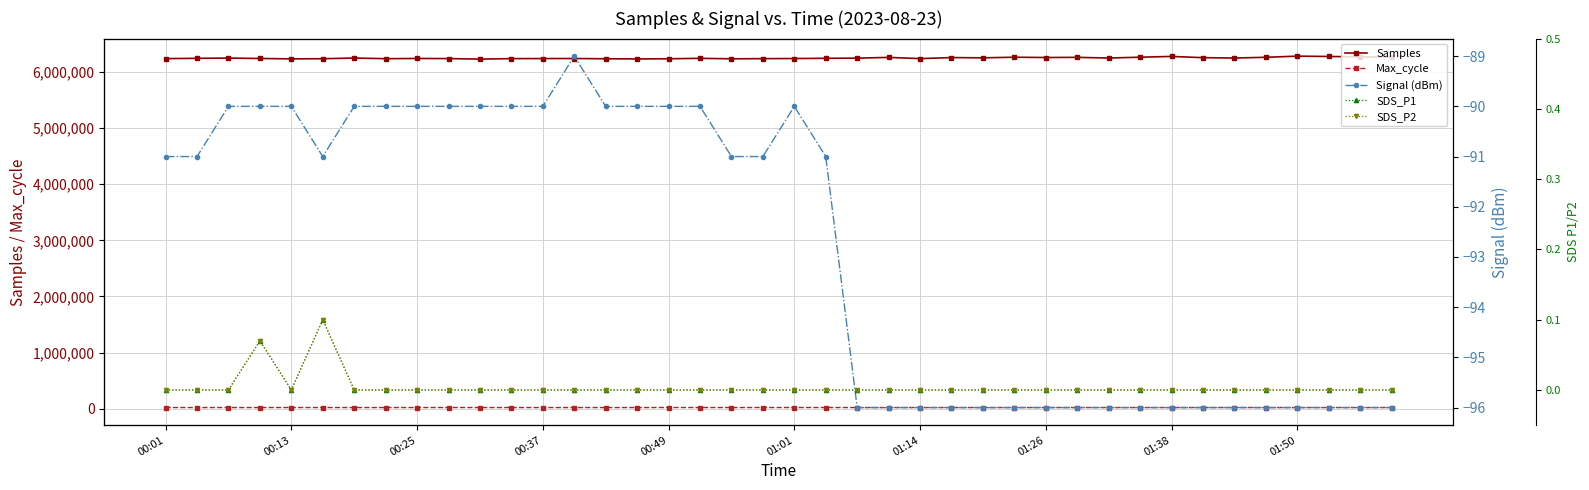

True or false: Samples and SDS_P1 cross at least once.

False